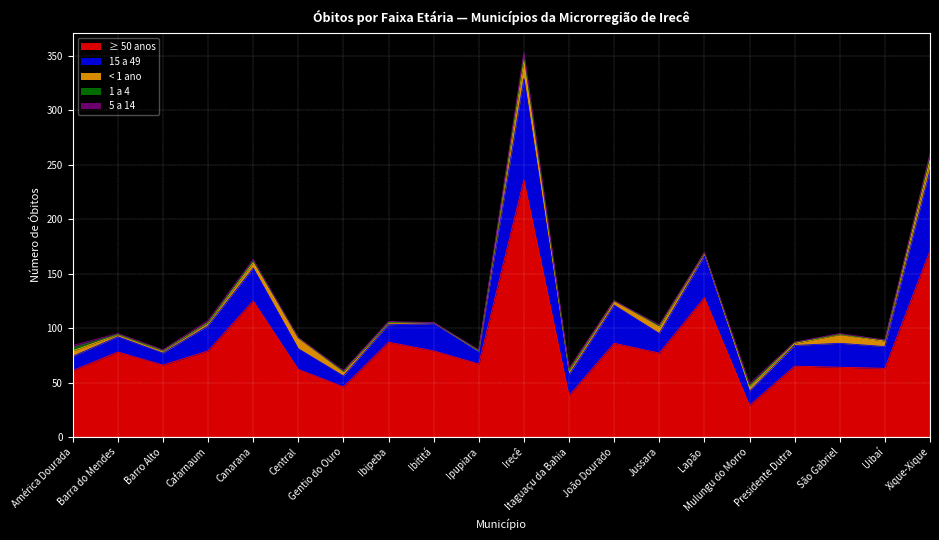

What value does the 15 a 49 series have at Ipupiara, to the nearest 10?

10